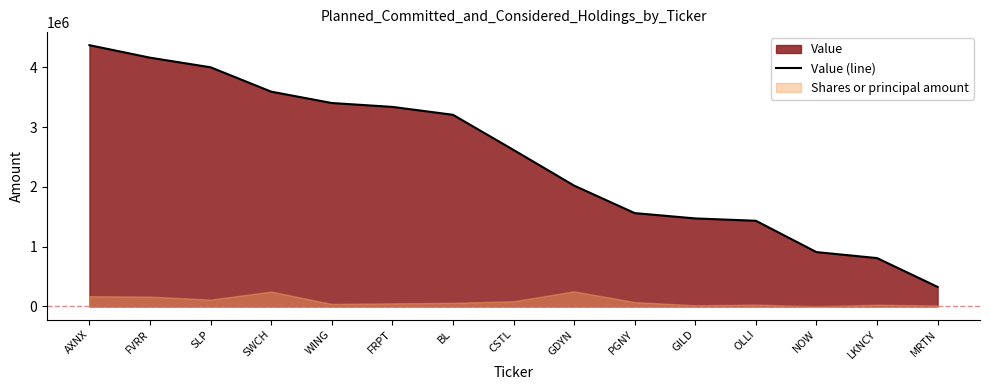

What is the change in value from FRPT to PGNY?

-1776000